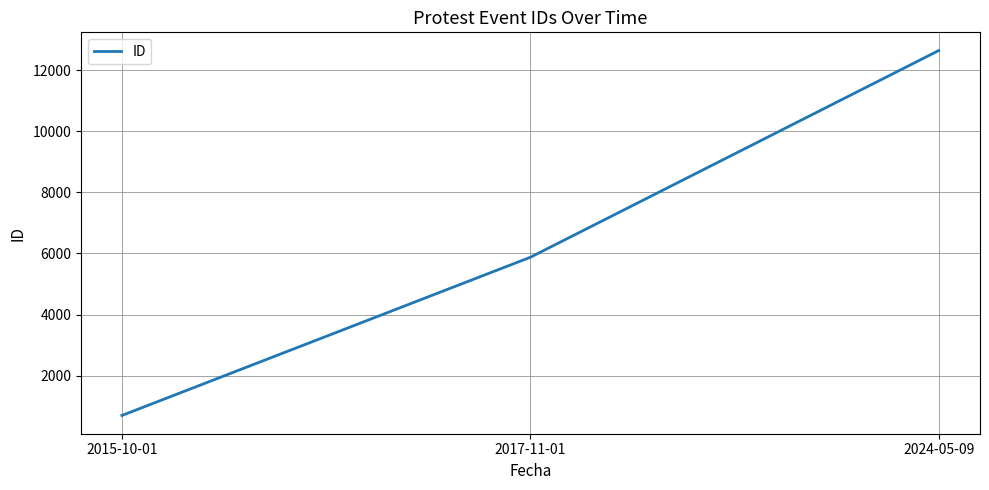

What is the approximate value at 2015-10-01, to the nearest 10?

690